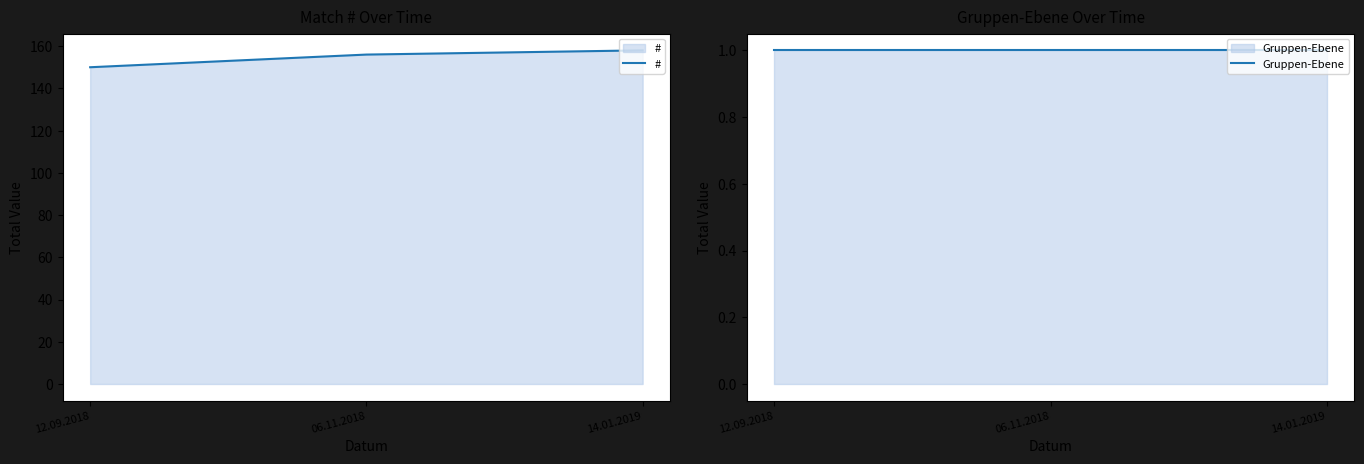

Which series has the largest range (max minus min)?

#